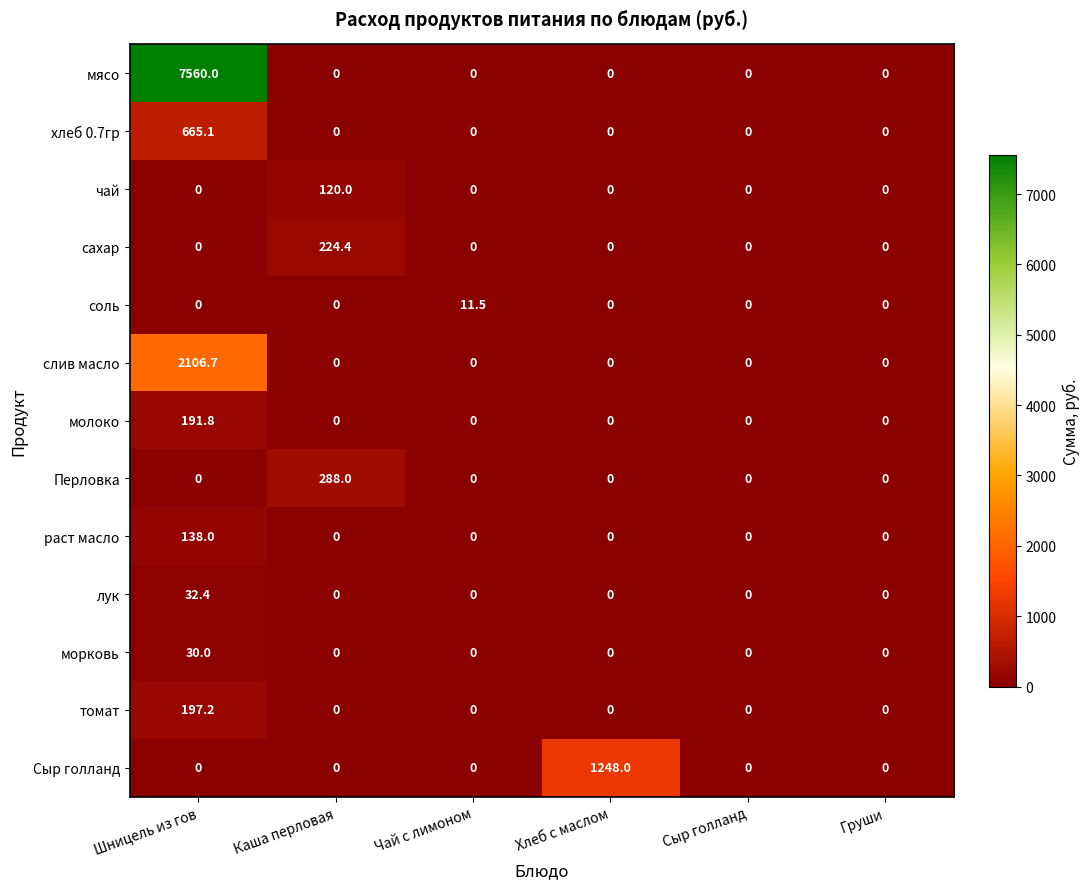

What is the sum of all раст масло values?

138.0